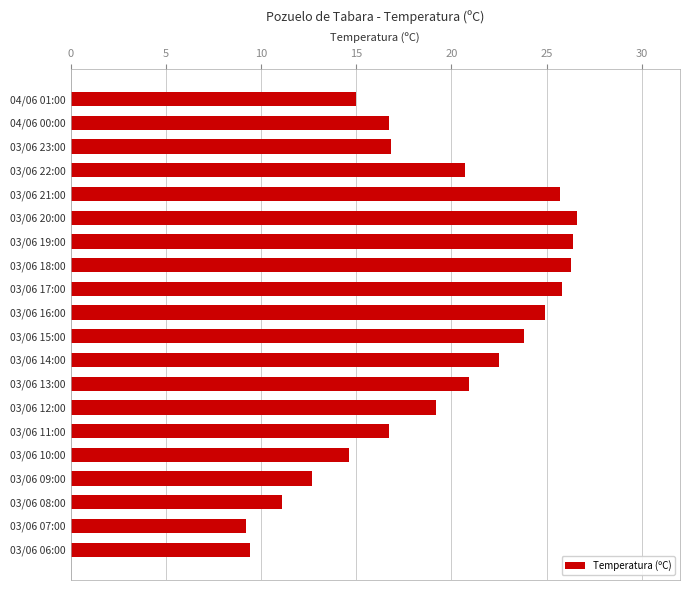

How many series are shown in this chart?

1